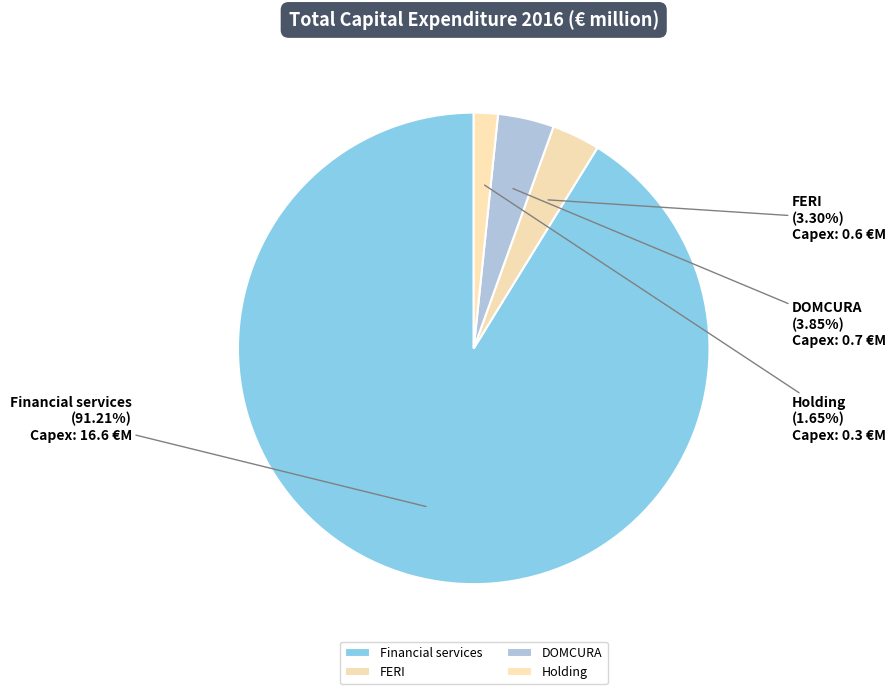

Is it true that Financial services is 81% of the pie?

False